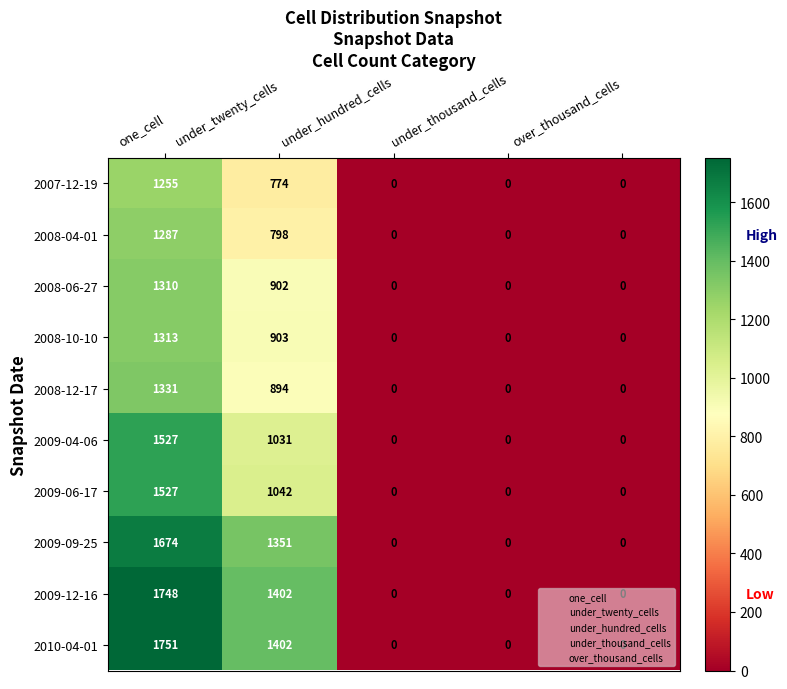

How many data points does each series have?

5